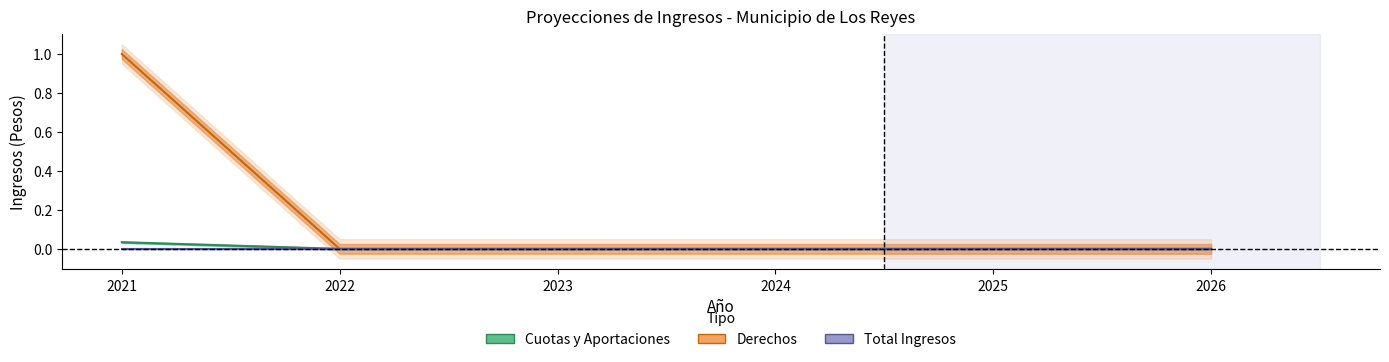

Which label corresponds to the largest value in the chart?

2021